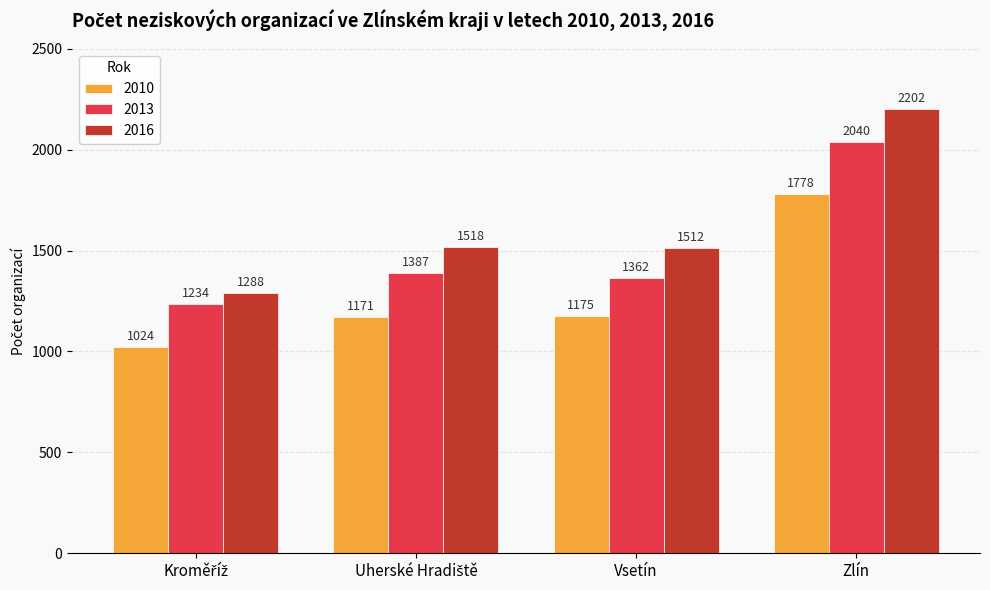

Reading left to right, what are all the values shown in this chart?

2010: 1024	1171	1175	1778
2013: 1234	1387	1362	2040
2016: 1288	1518	1512	2202